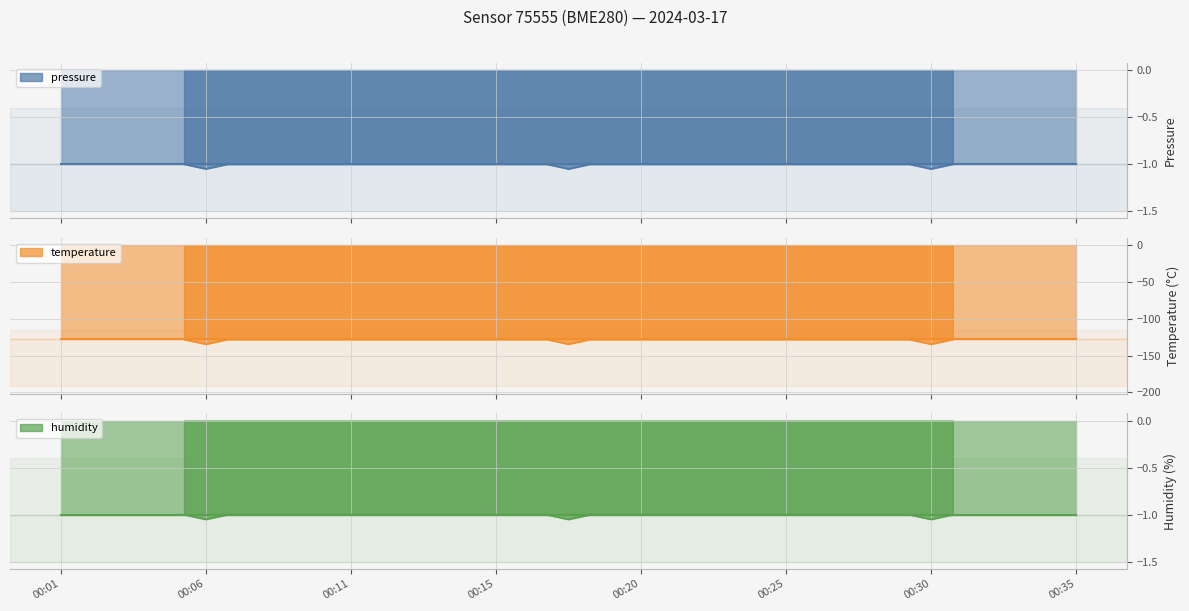

At which label is temperature closest to -128?

00:01